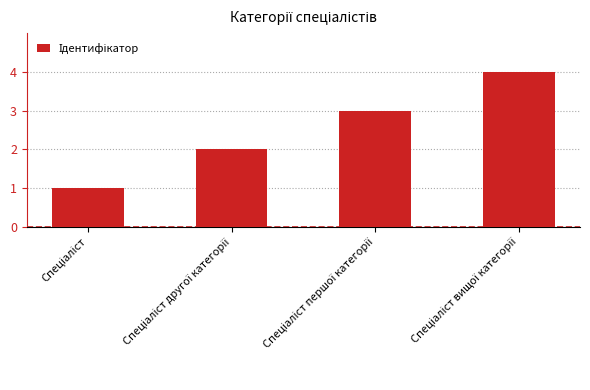

What is the sum of all values?

10